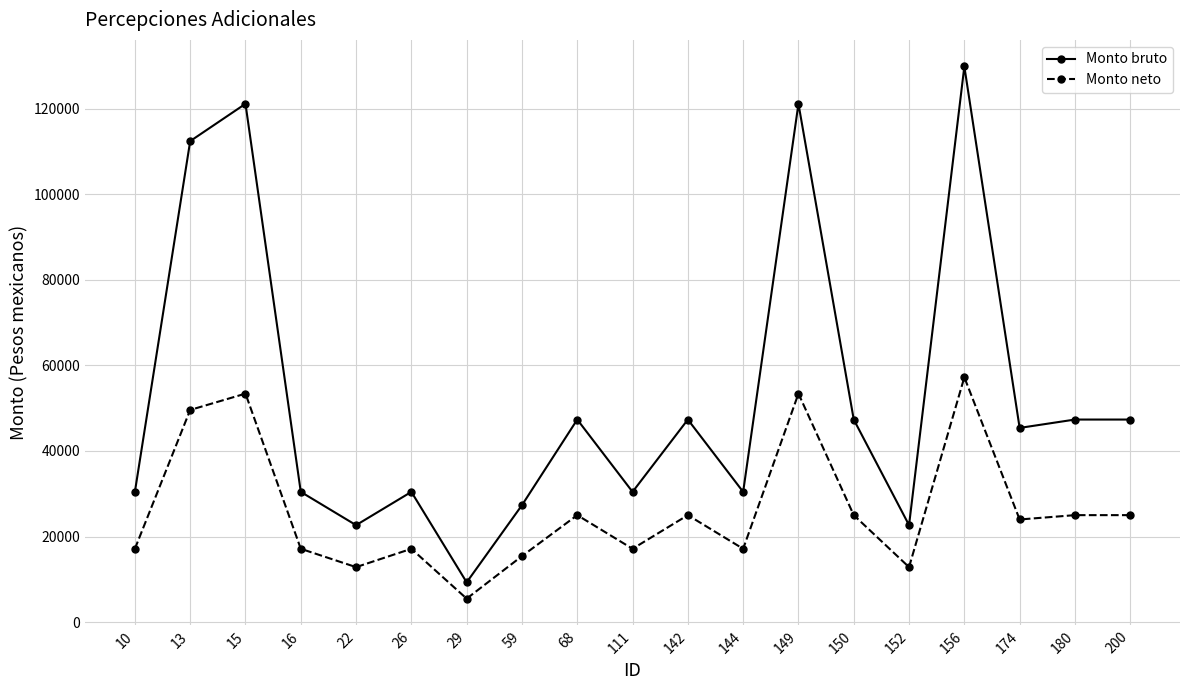

What are all the series names shown in the legend?

Monto bruto, Monto neto